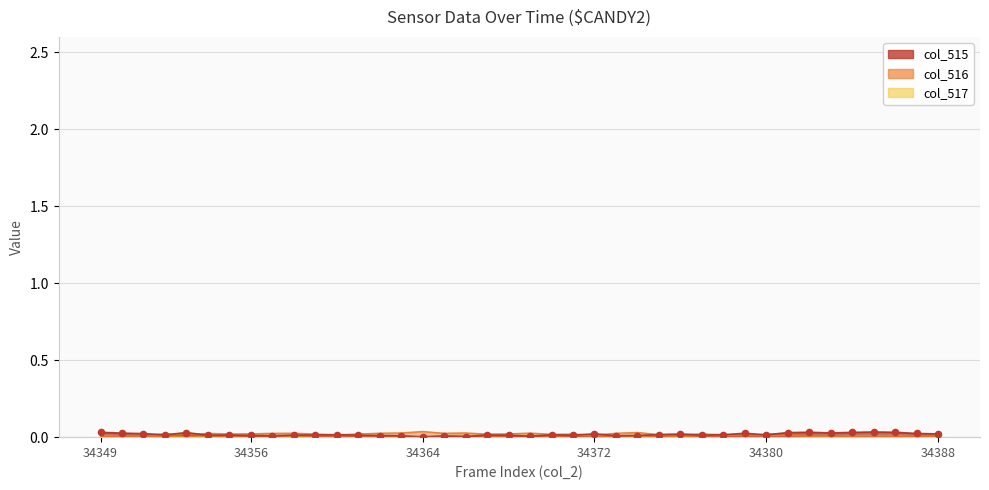

At which category is the sum across all series the highest?

34381